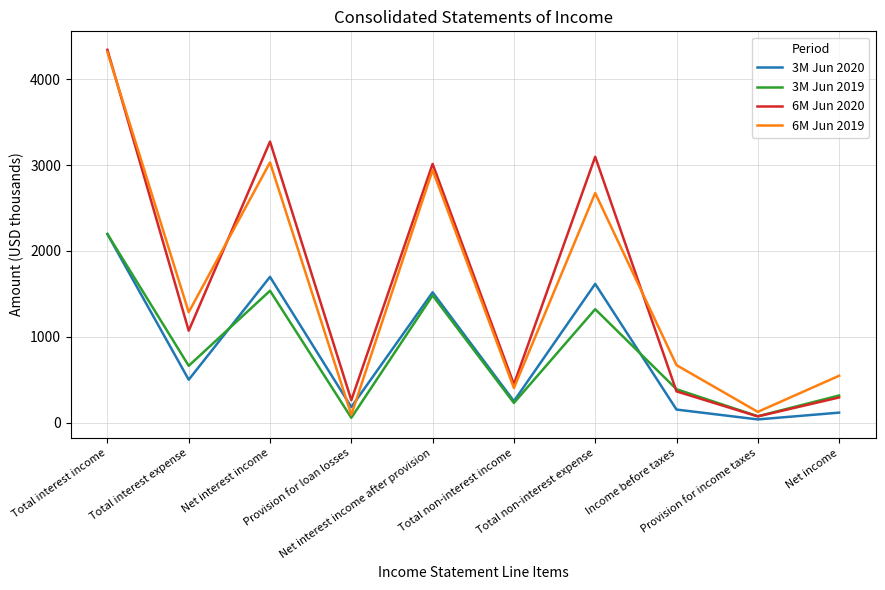

After their last crossing, which series has the higher values: 3M Jun 2019 or 6M Jun 2020?

3M Jun 2019